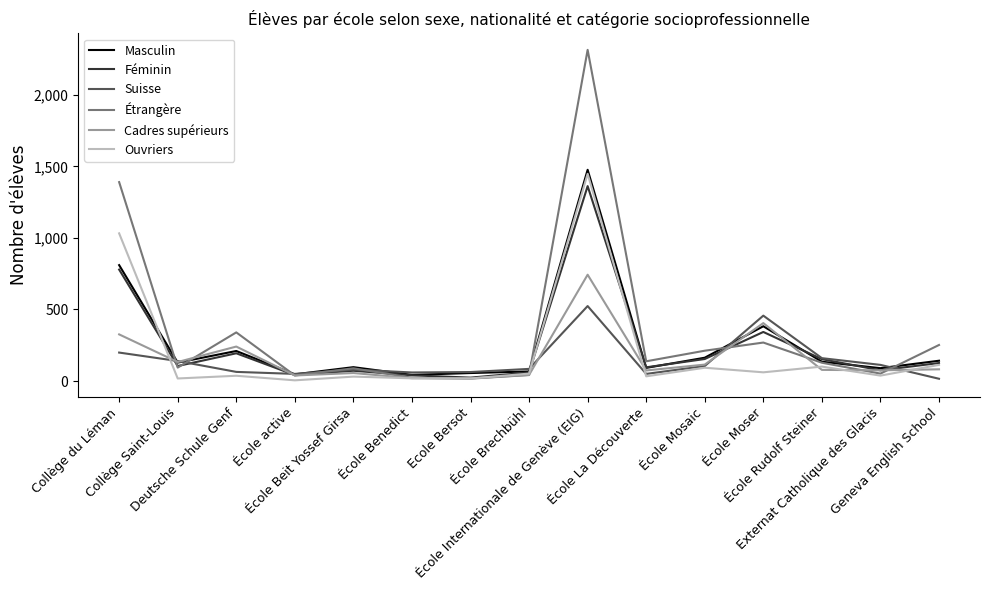

What is the highest value of the Ouvriers series?

1448